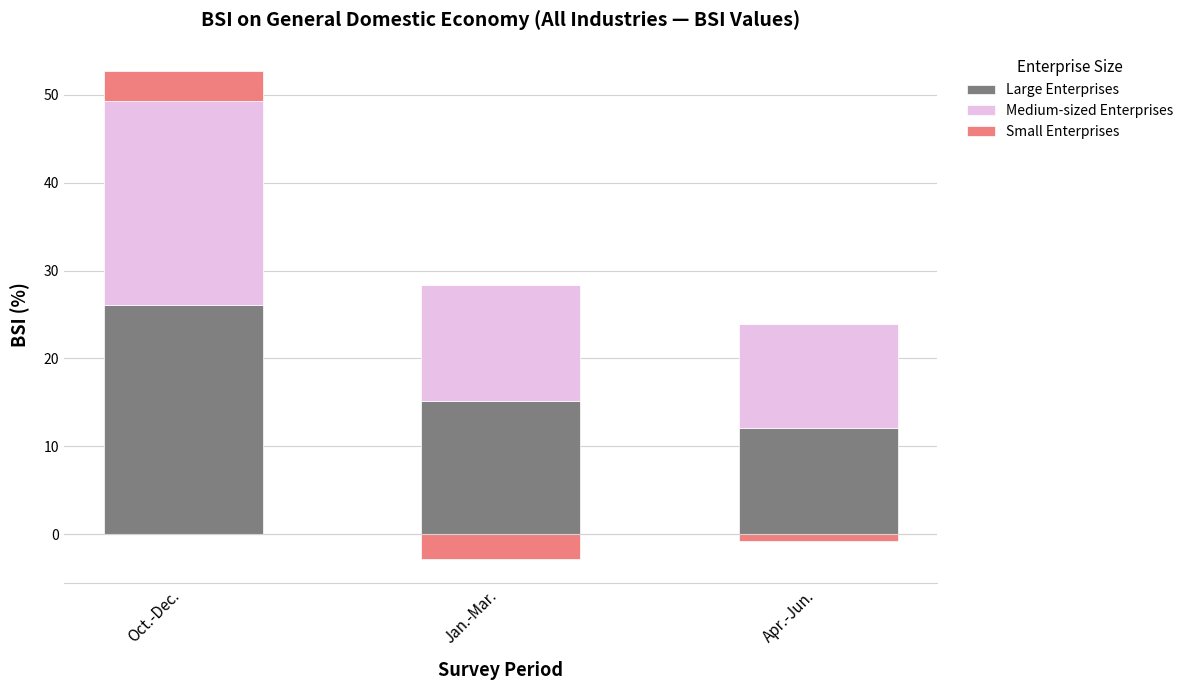

What position from the left is Oct.-Dec.?

1